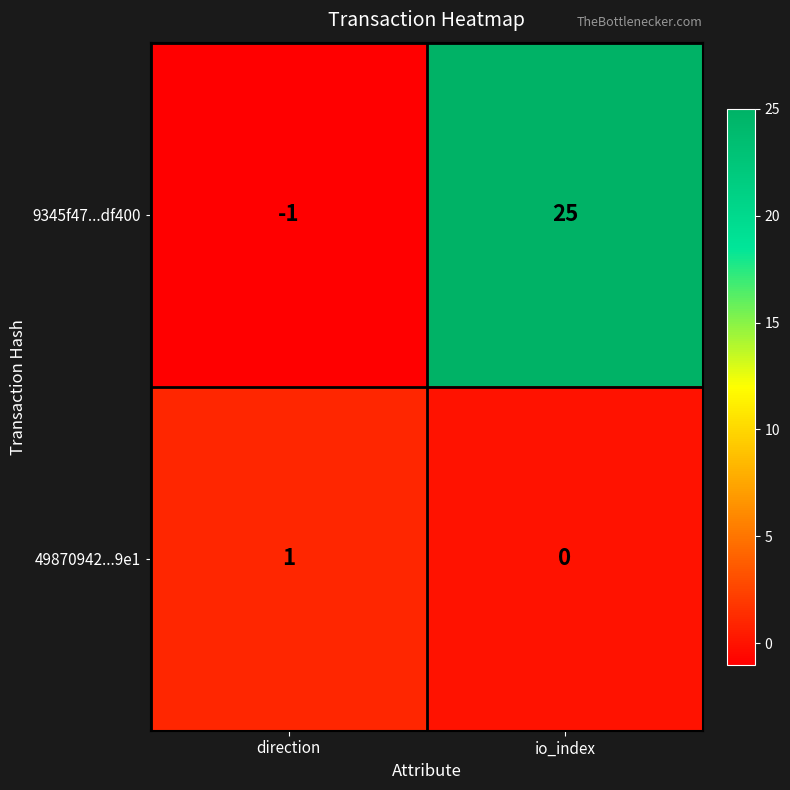

Rank the categories by 9345f47...df400 value from lowest to highest.

direction, io_index